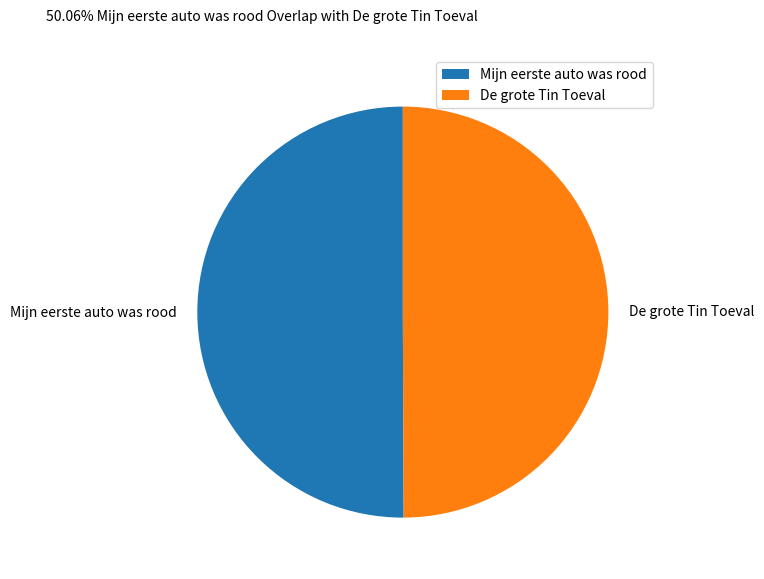

True or false: Mijn eerste auto was rood accounts for 63% of the total.

False